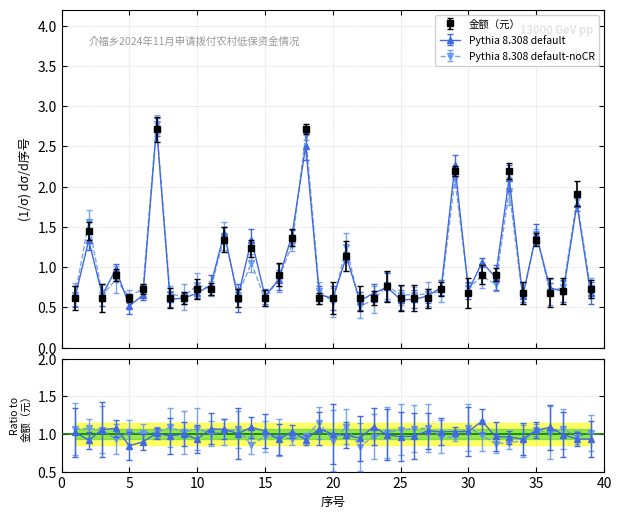

Where is the data nearest to the value 1?

4